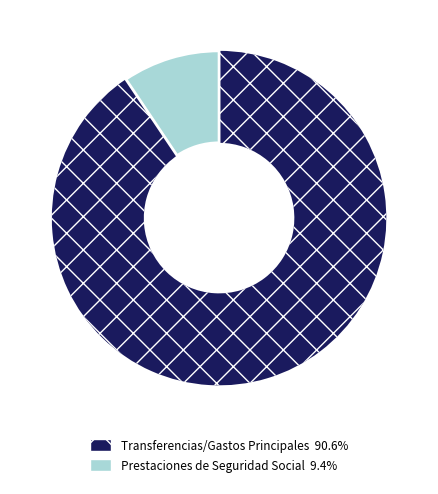

Does any single category account for the majority?

Yes